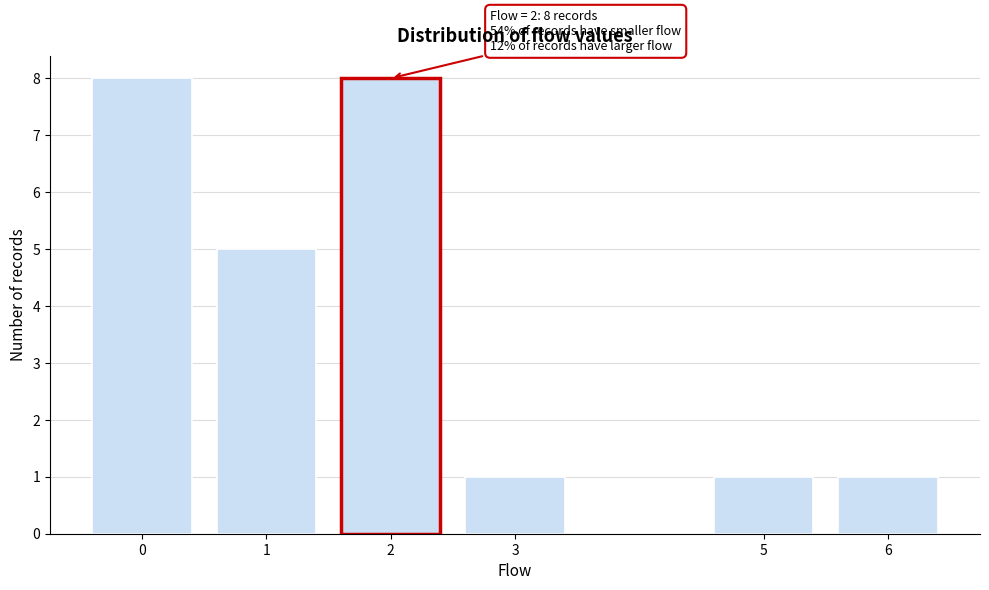

Reading left to right, list all the values displayed in this chart.

0=8	1=5	2=8	3=1	5=1	6=1